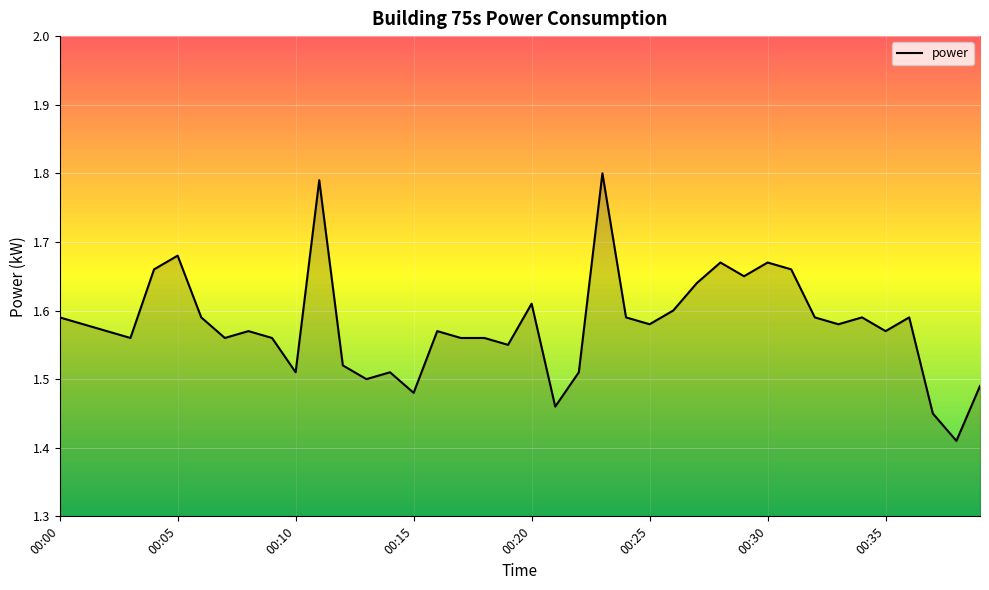

Count the values in the range 1 to 2.

40